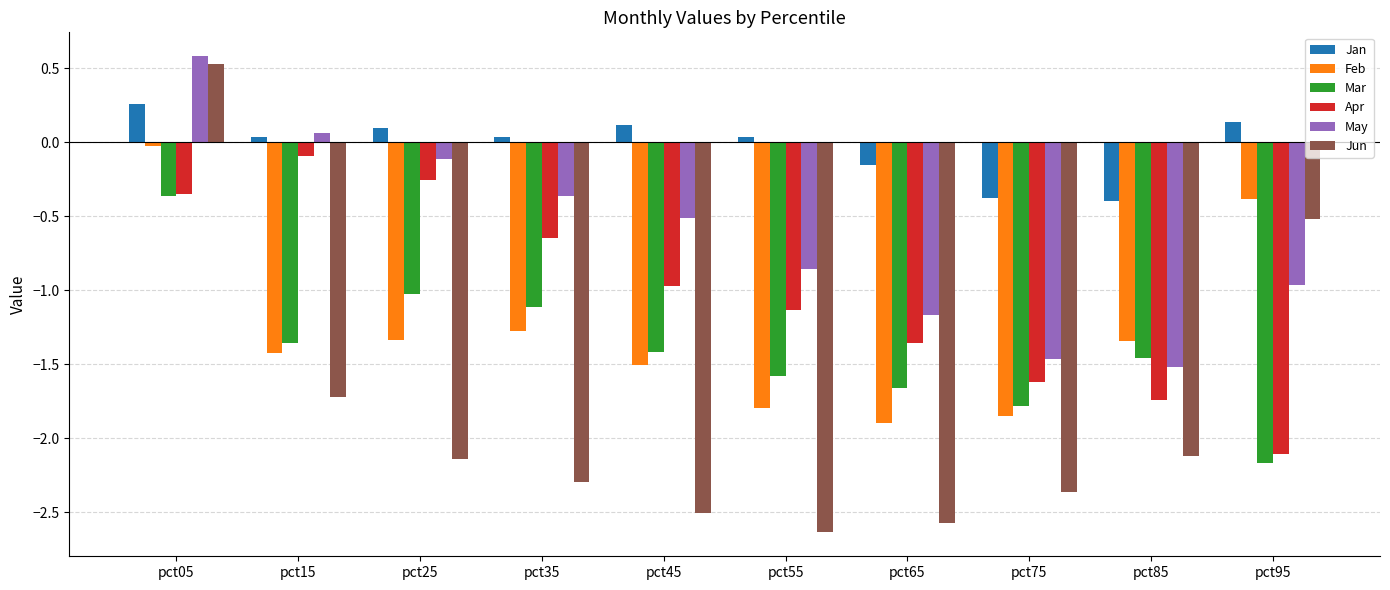

At pct35, list the series in order from smallest to largest.

Jun, Feb, Mar, Apr, May, Jan